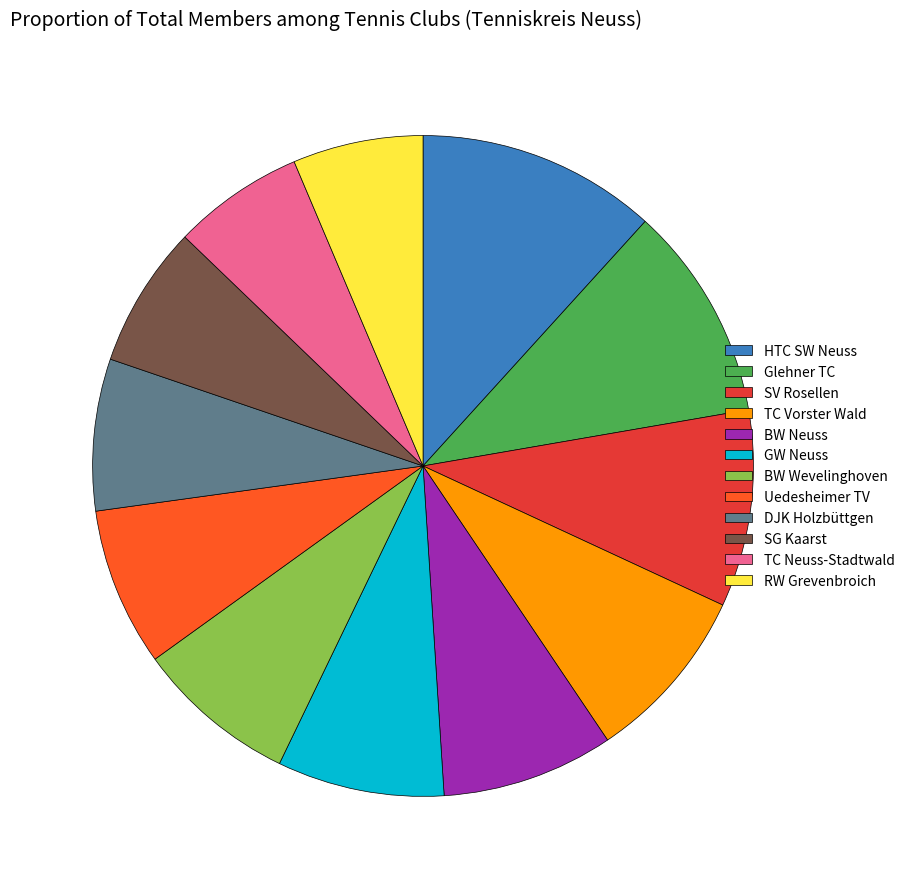

Between SG Kaarst and BW Wevelinghoven, which is larger?

BW Wevelinghoven